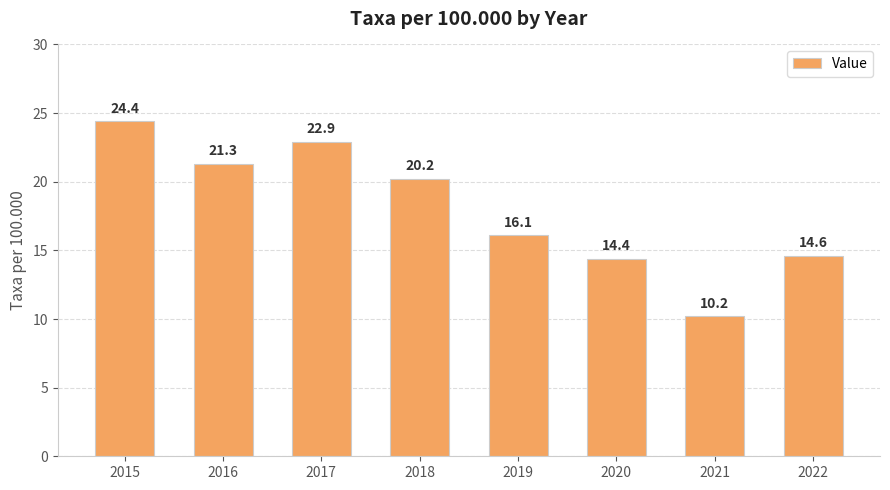

What is the value of the 8th bar from the left?

14.6